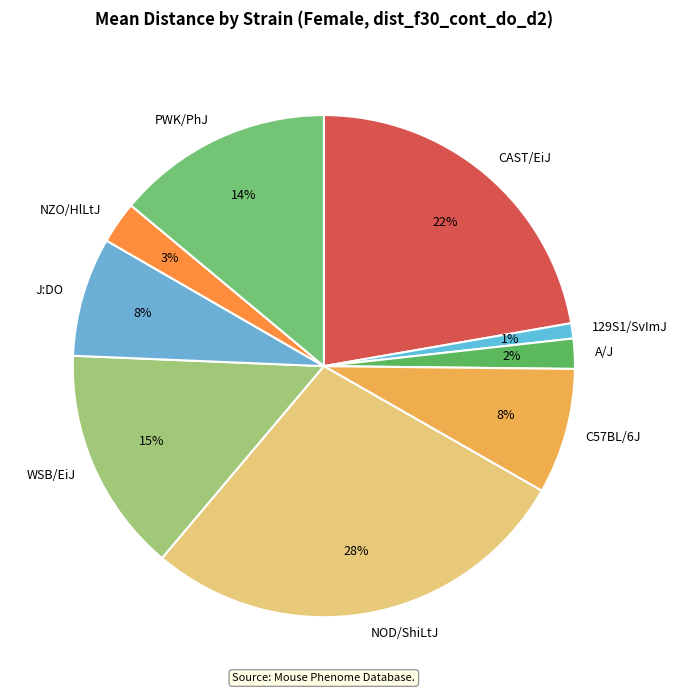

To the nearest percent, what is the difference between the PWK/PhJ and J:DO slice percentages?

6%